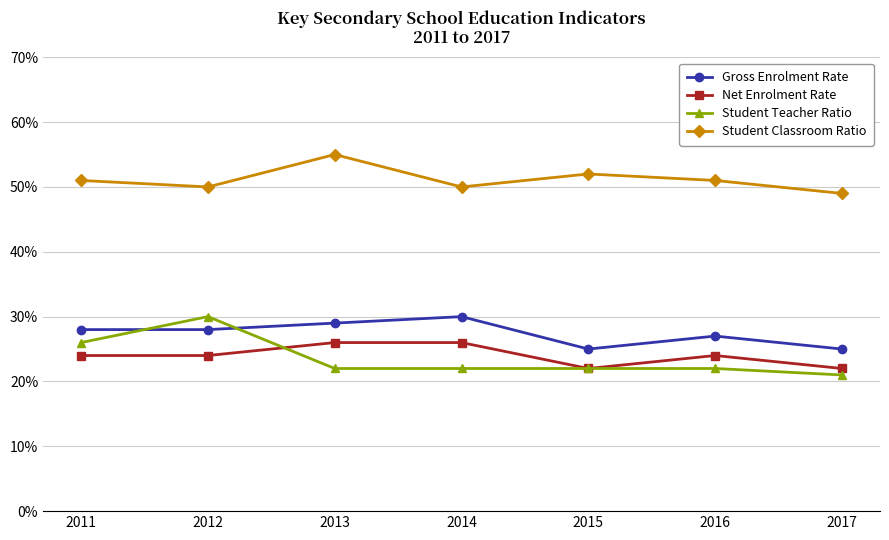

Reading right to left, extract all data points from this chart.

Gross Enrolment Rate: 25	27	25	30	29	28	28
Net Enrolment Rate: 22	24	22	26	26	24	24
Student Teacher Ratio: 21	22	22	22	22	30	26
Student Classroom Ratio: 49	51	52	50	55	50	51